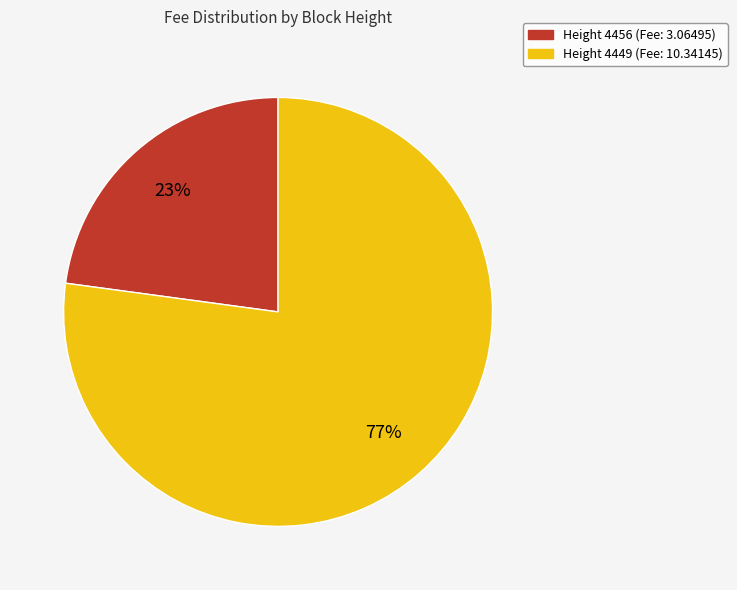

To the nearest percent, what is the difference between the largest and smallest slice percentages?

54%